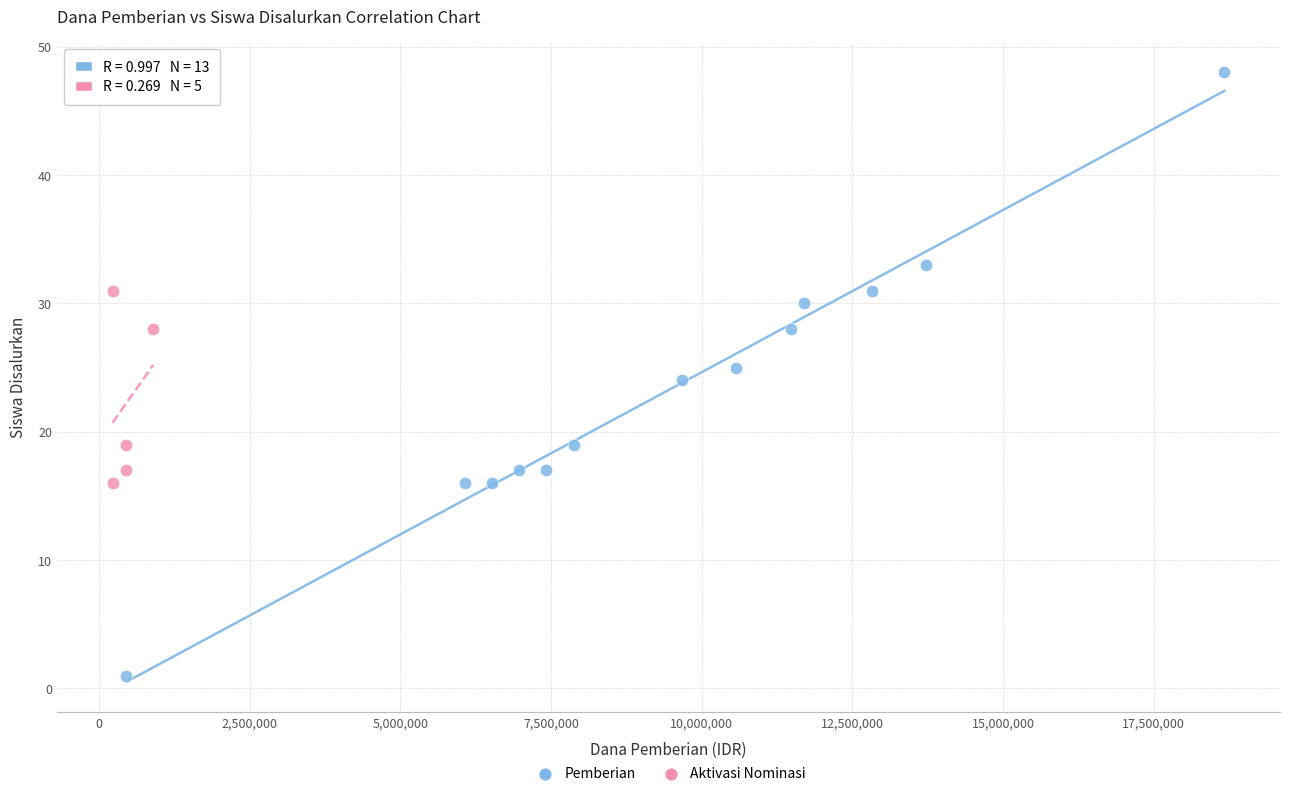

Which series contains the lowest Y value?

Pemberian